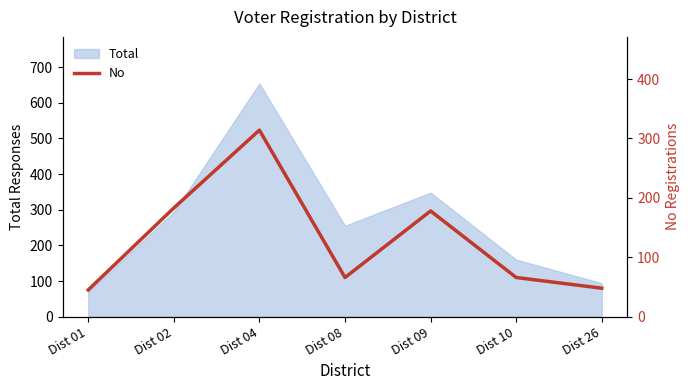

Count the number of values greater than 66.

3